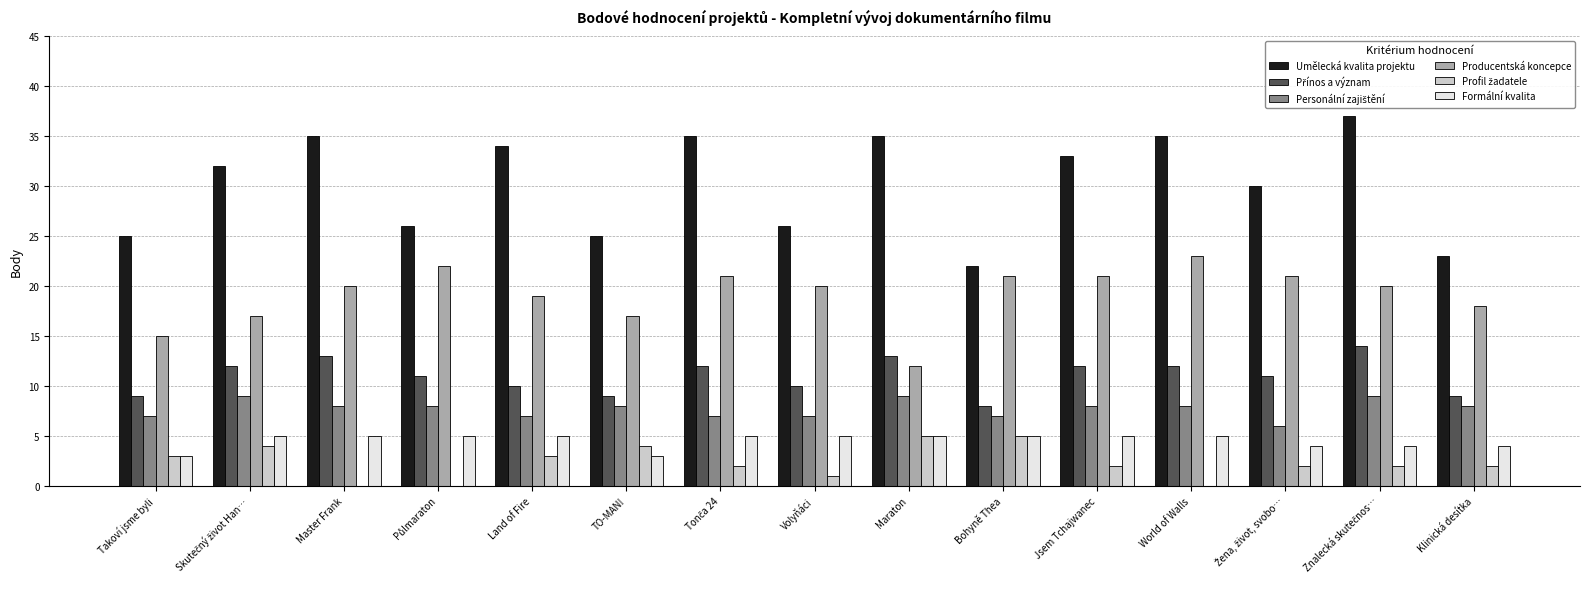

What is the approximate value of Formální kvalita at Bohyně Thea?

5